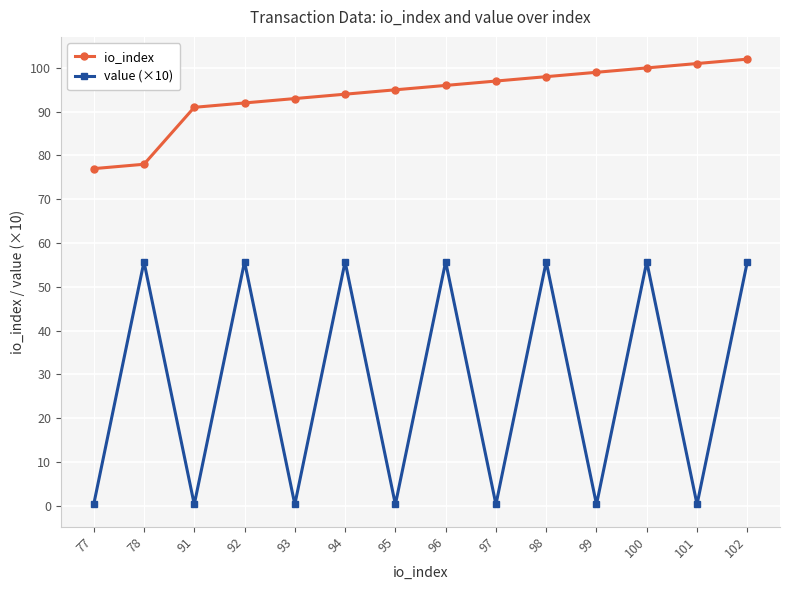

Which series has the largest total across all categories?

io_index